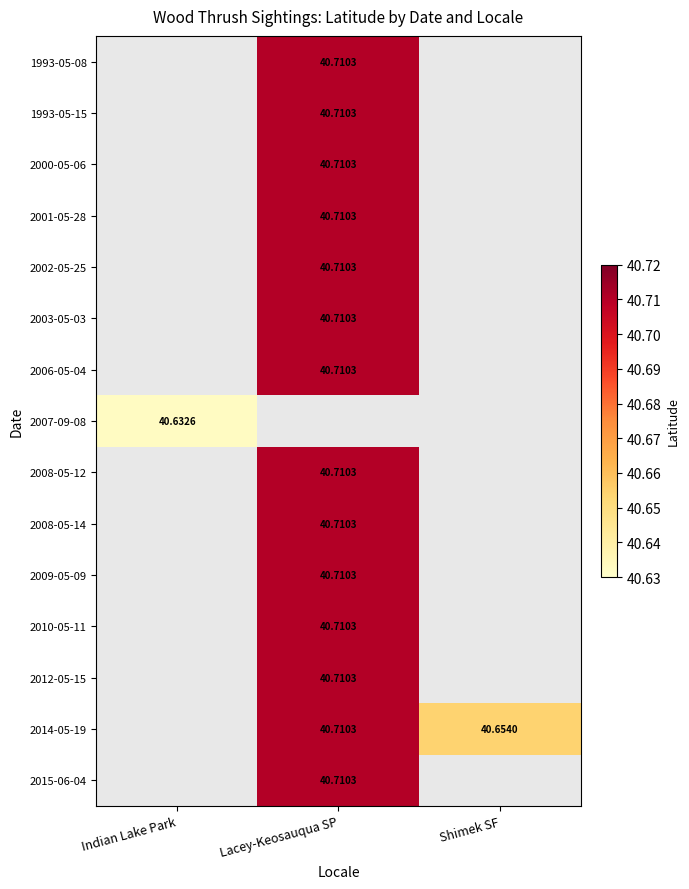

Which label corresponds to the largest value in the chart?

Lacey-Keosauqua SP